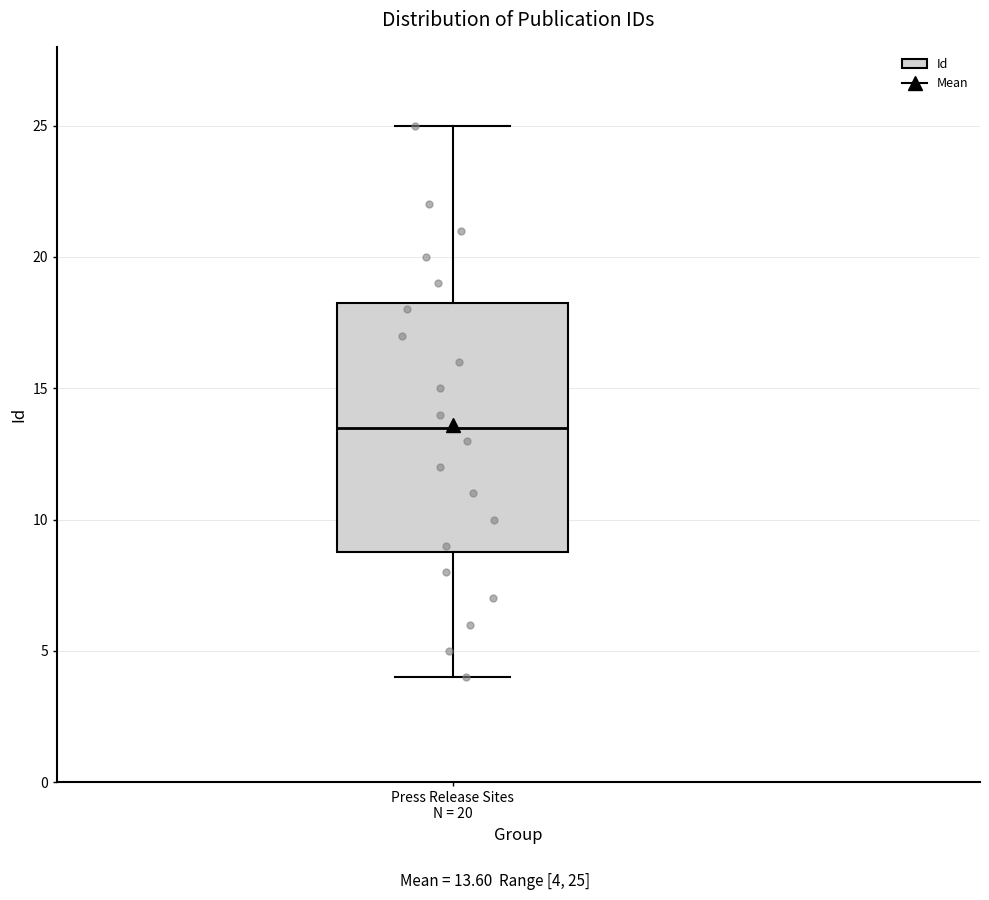

Read this box plot against the y-axis: the position of the median line, the range covered by the box, and the ends of both whiskers. The values are not printed on the chart, so give them approximately, as read against the axis.

median 13.5, box 9.0 to 18.5, whiskers 4.0 to 25.0